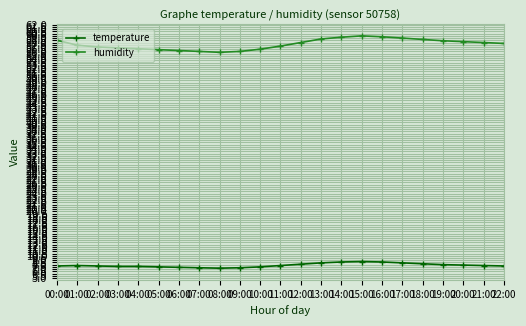

The temperature series shows 12.8 at 13:00. True or false?

False